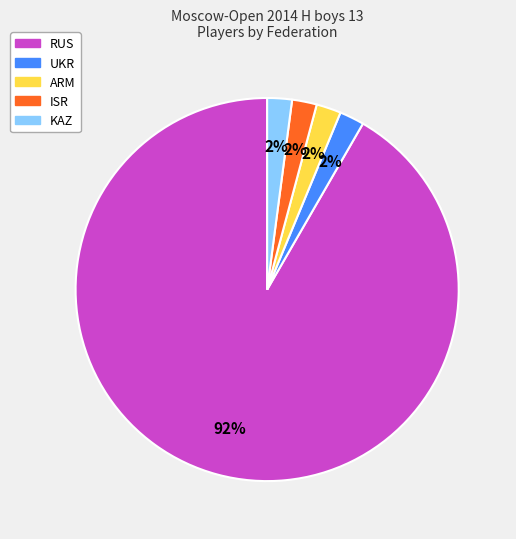

Which slice is the largest?

RUS